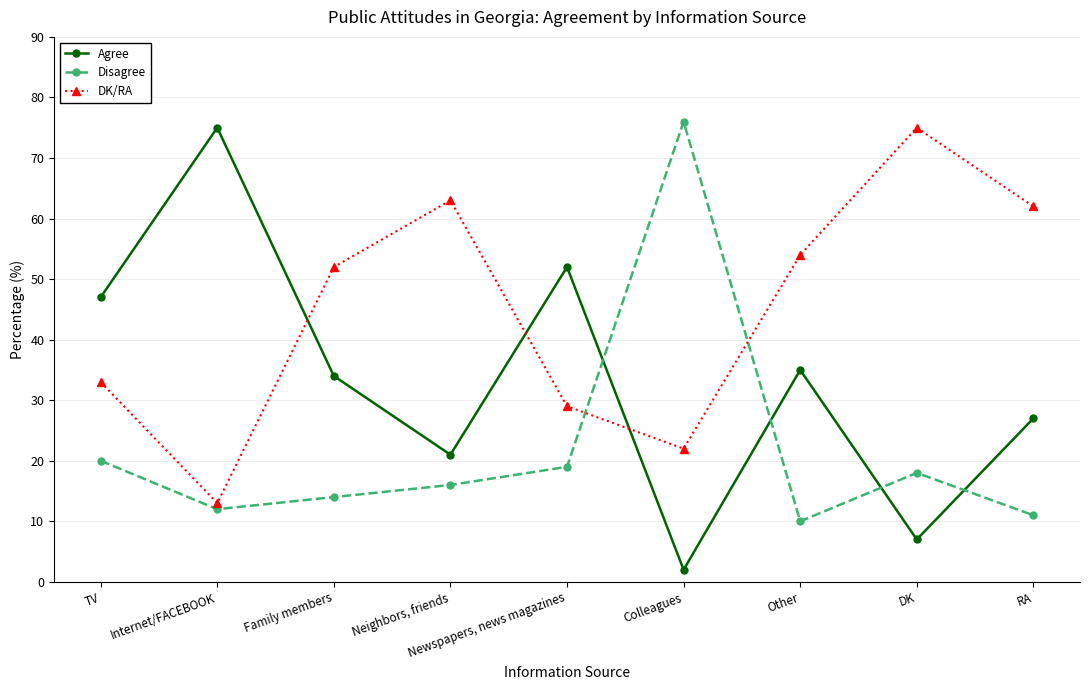

In Agree, how many points are higher than both neighbors (excluding endpoints)?

3